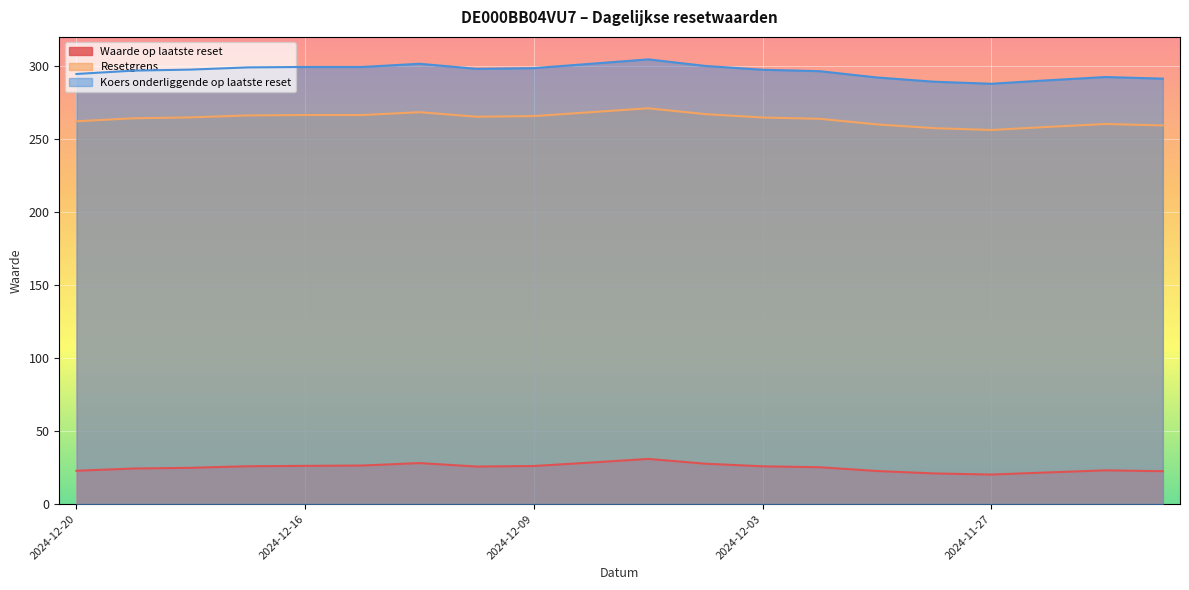

What is the maximum value for Resetgrens?

271.1